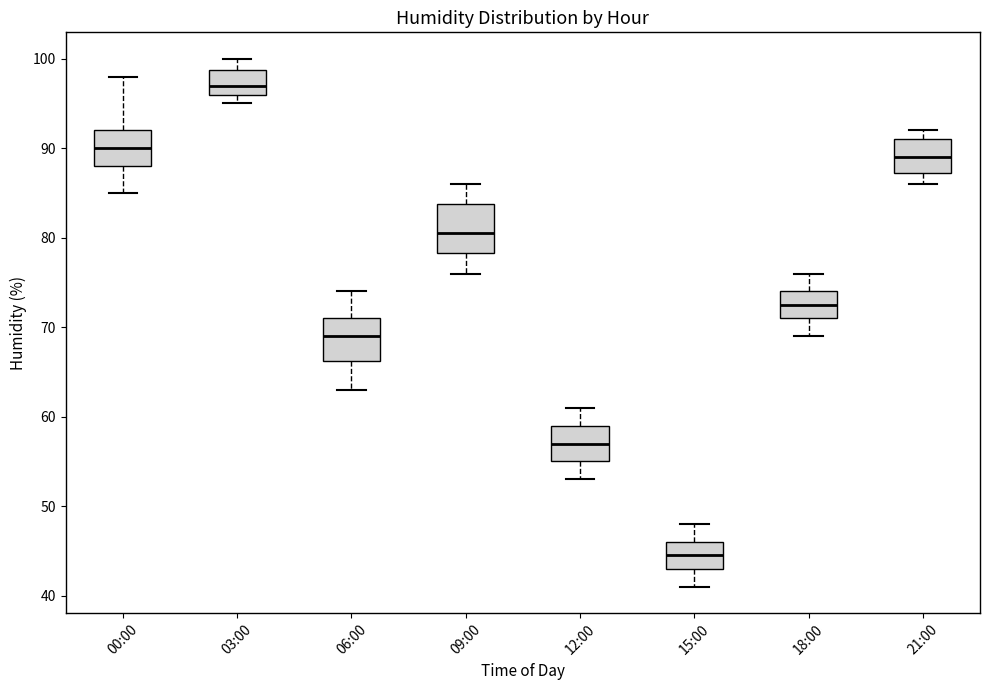

Reading left to right, read every box against the y-axis: the position of its median line, the range the box covers, and the ends of its whiskers. The values are not printed on the chart, so give them approximately, as read against the axis.

00:00: median 90, box 88 to 92, whiskers 85 to 98
03:00: median 97, box 96 to 99, whiskers 95 to 100
06:00: median 69, box 66 to 71, whiskers 63 to 74
09:00: median 81, box 78 to 84, whiskers 76 to 86
12:00: median 57, box 55 to 59, whiskers 53 to 61
15:00: median 45, box 43 to 46, whiskers 41 to 48
18:00: median 73, box 71 to 74, whiskers 69 to 76
21:00: median 89, box 87 to 91, whiskers 86 to 92